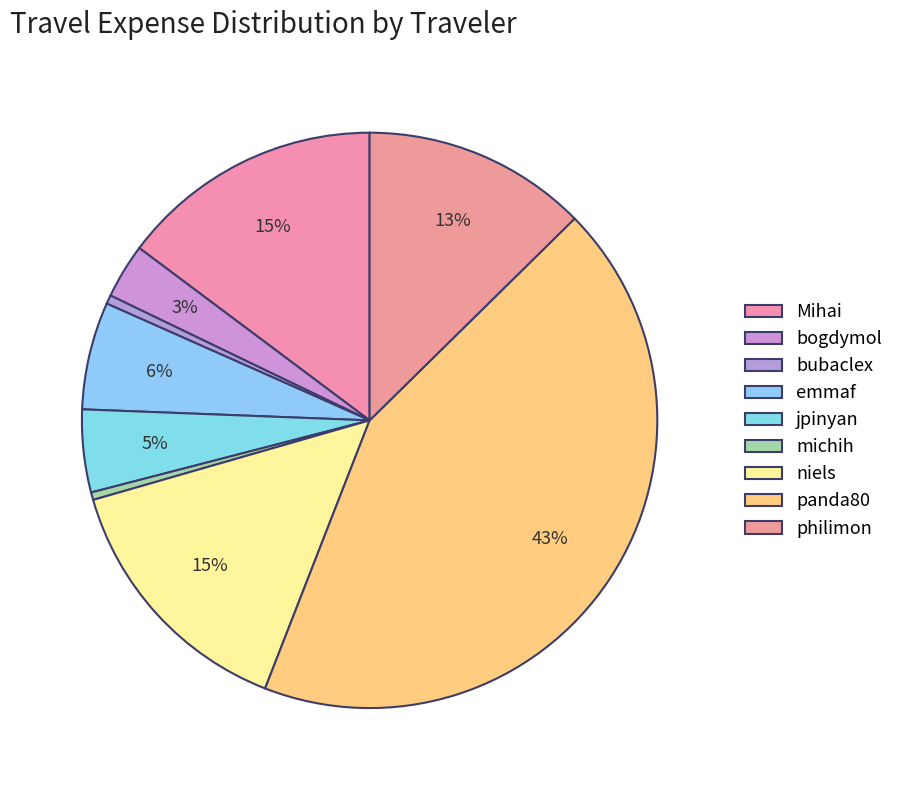

Is there a majority slice in this chart?

No